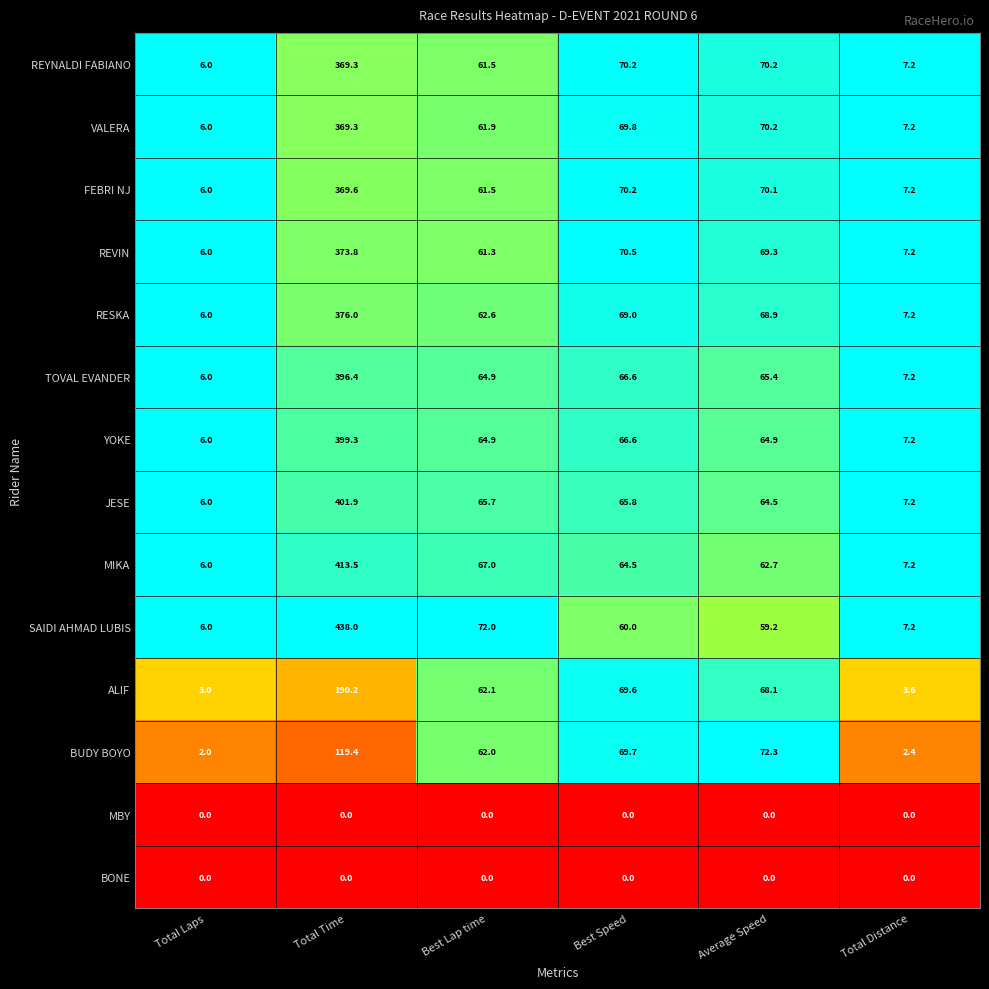

What is the total value across all series at Best Lap time?

767.4